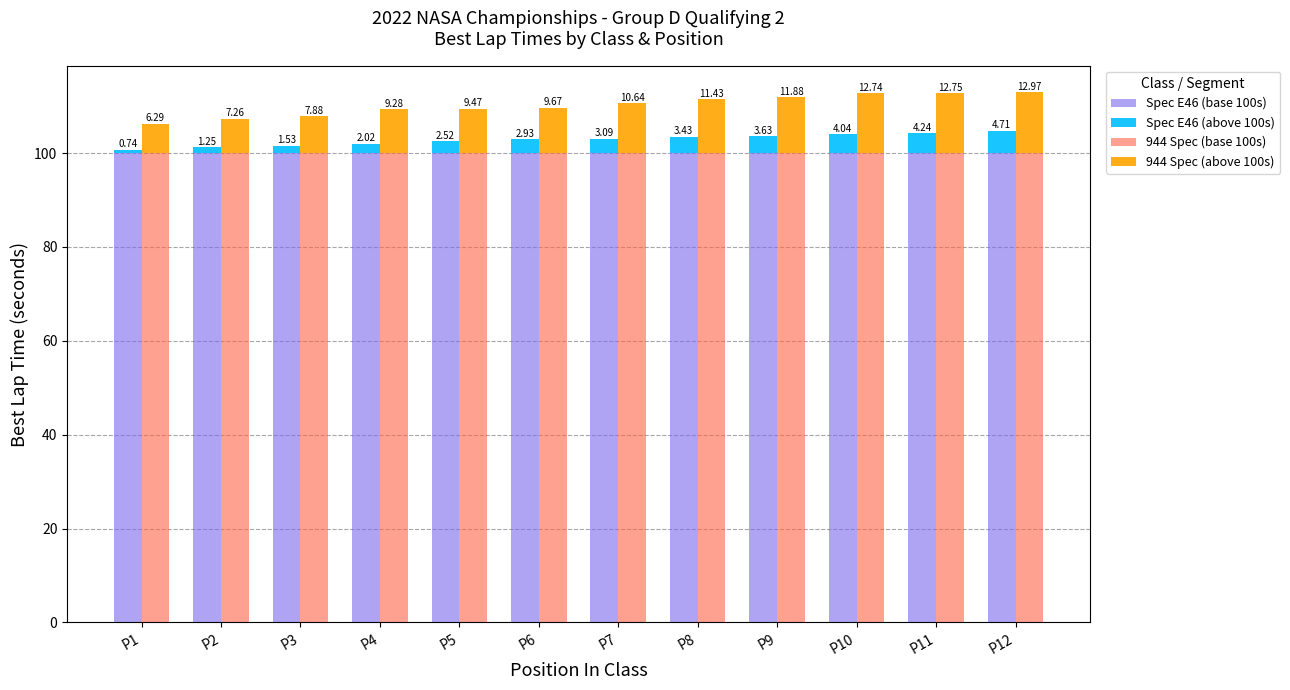

Reading left to right, extract all data points from this chart.

Spec E46 (base 100s): 100.0	100.0	100.0	100.0	100.0	100.0	100.0	100.0	100.0	100.0	100.0	100.0
Spec E46 (above 100s): 0.7	1.2	1.5	2.0	2.5	2.9	3.1	3.4	3.6	4.0	4.2	4.7
944 Spec (base 100s): 100.0	100.0	100.0	100.0	100.0	100.0	100.0	100.0	100.0	100.0	100.0	100.0
944 Spec (above 100s): 6.3	7.3	7.9	9.3	9.5	9.7	10.6	11.4	11.9	12.7	12.8	13.0